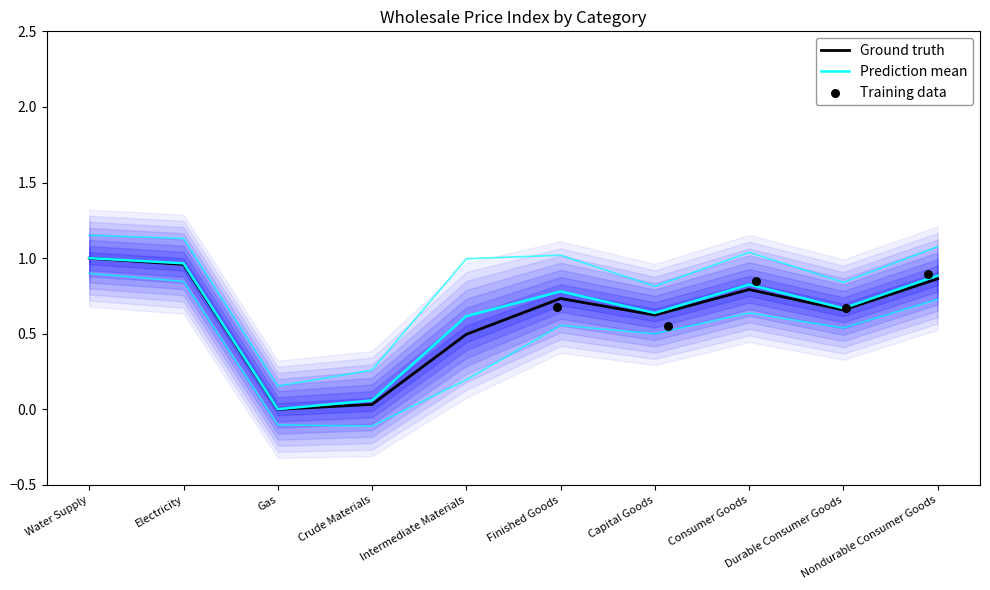

What is the change in value from Finished Goods to Durable Consumer Goods?

-0.1